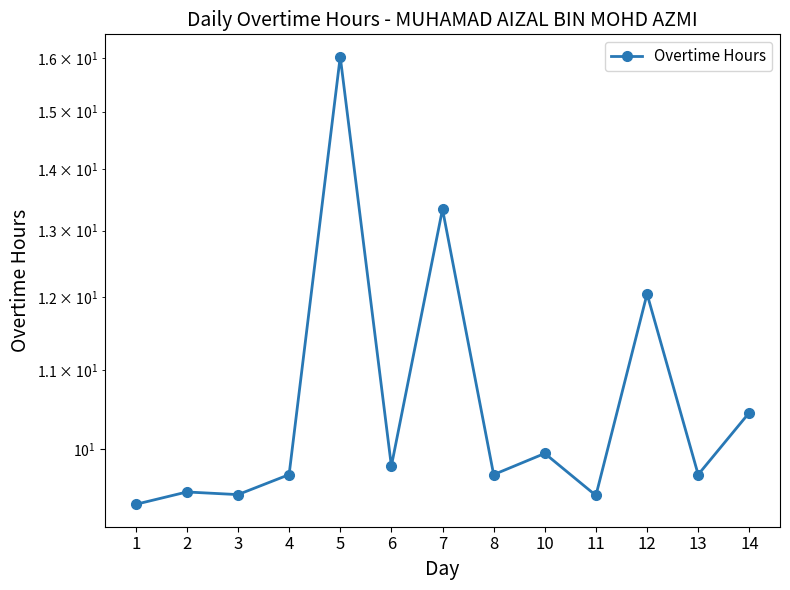

Rank the categories by value from lowest to highest.

1, 11, 3, 2, 4, 8, 13, 6, 10, 14, 12, 7, 5